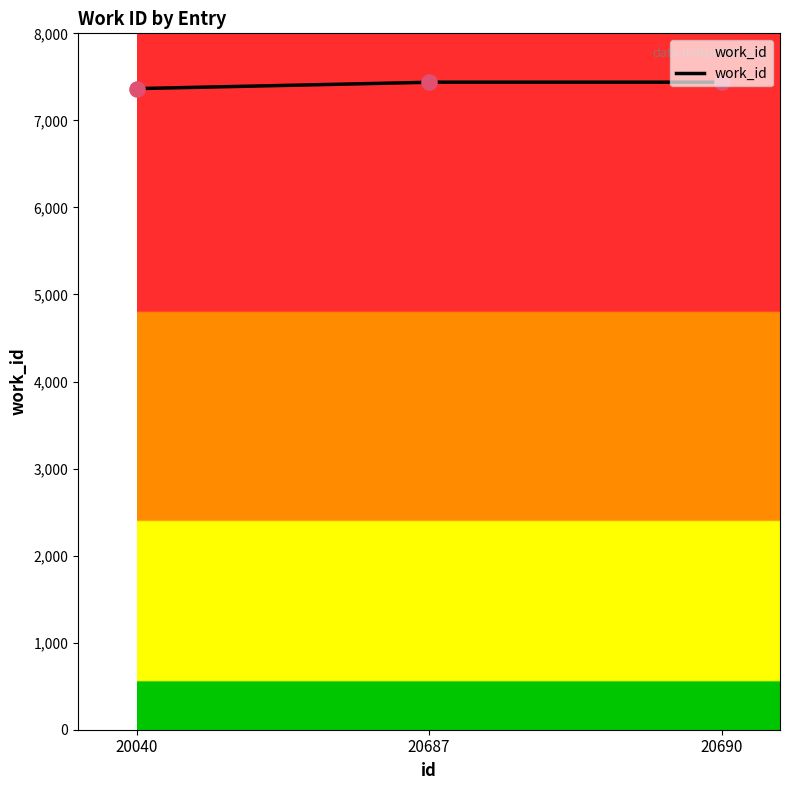

What is the change in value from 20040 to 20687?

+74